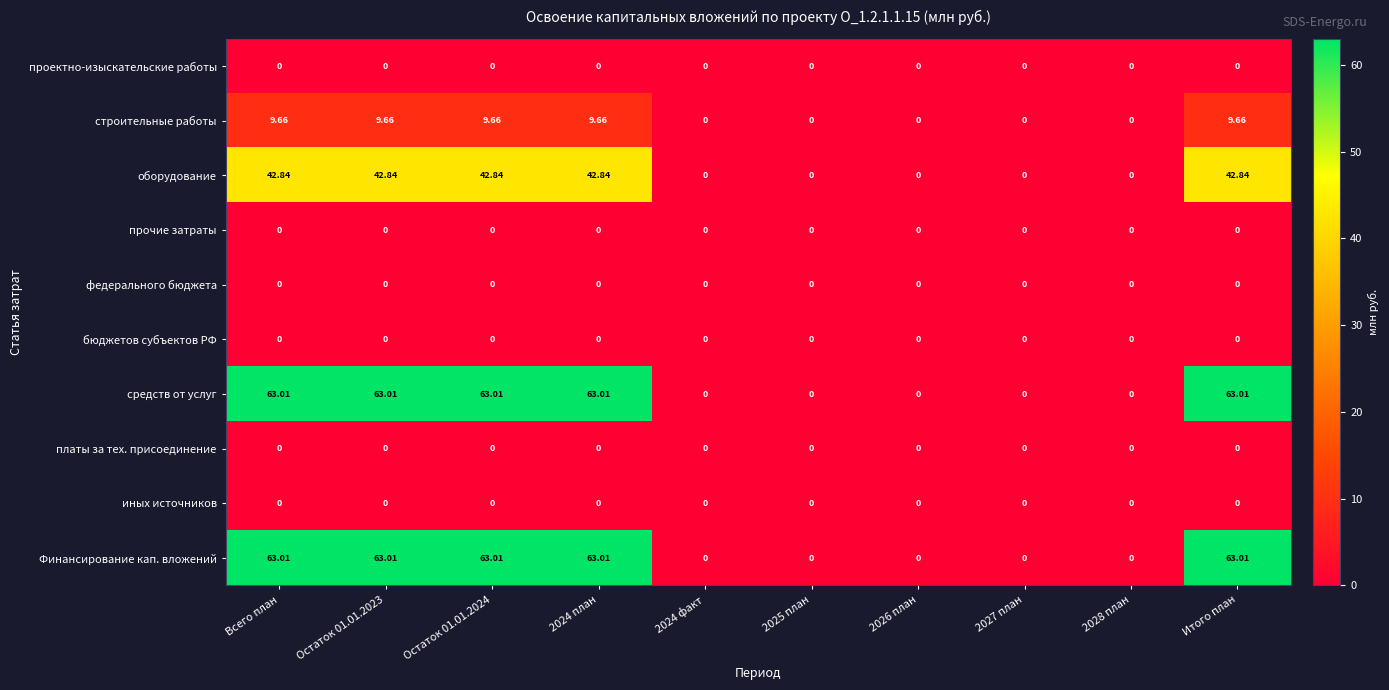

Is the value of Финансирование кап. вложений at 2026 план greater than the value of строительные работы at 2024 план?

No